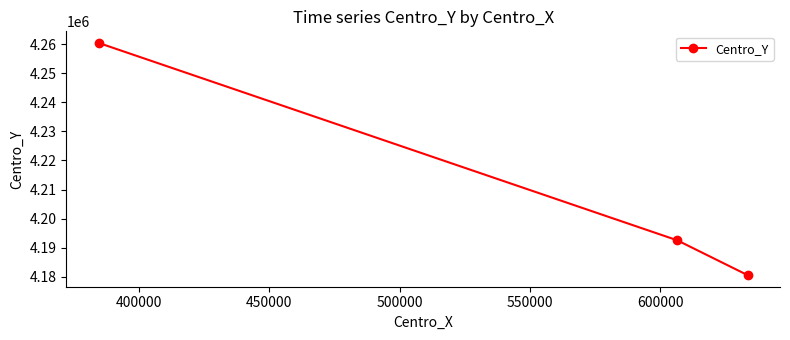

Count the values in the range 4180500 to 4260500.

3